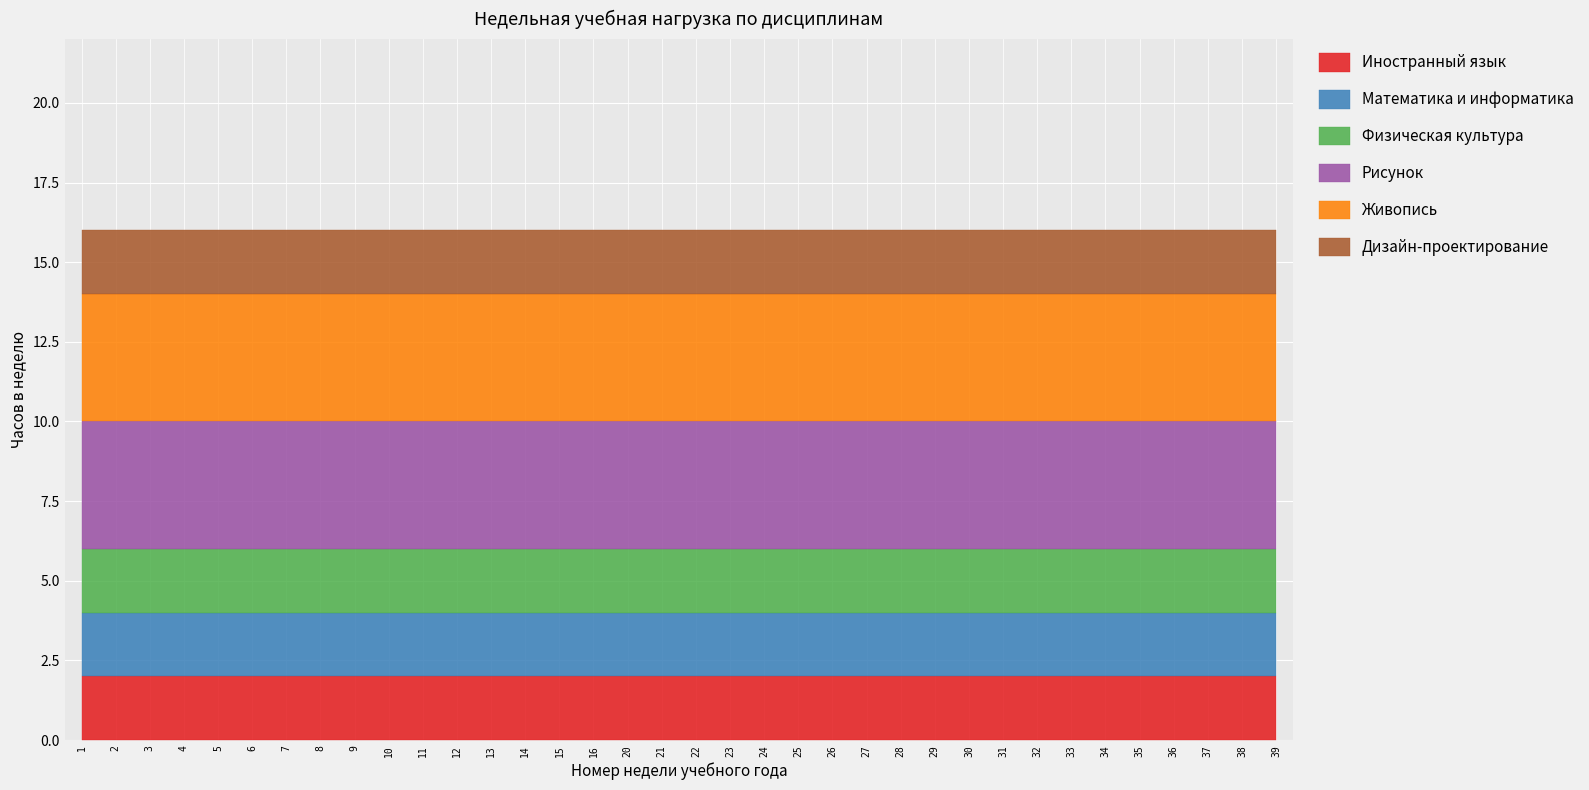

What is the value of the Живопись point at the 7th from the left?

4